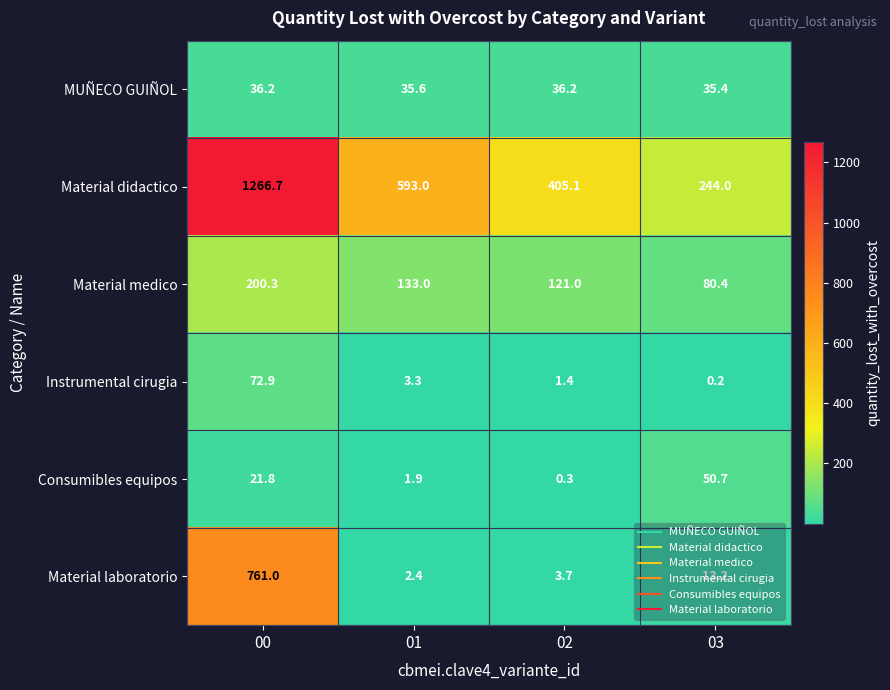

At which label is Consumibles equipos closest to 25?

00